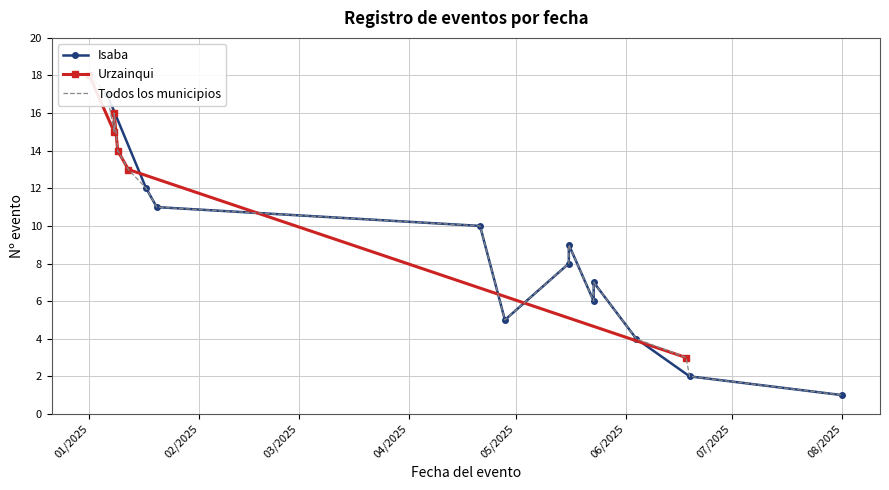

Reading left to right, transcribe all the data shown in this chart.

01/08/2025=1	19/06/2025=2	18/06/2025=3	04/06/2025=4	28/04/2025=5	23/05/2025=6	23/05/2025=7	16/05/2025=8	16/05/2025=9	21/04/2025=10	20/01/2025=11	17/01/2025=12	12/01/2025=13	09/01/2025=14	08/01/2025=15	08/01/2025=16	06/01/2025=17	01/01/2025=18